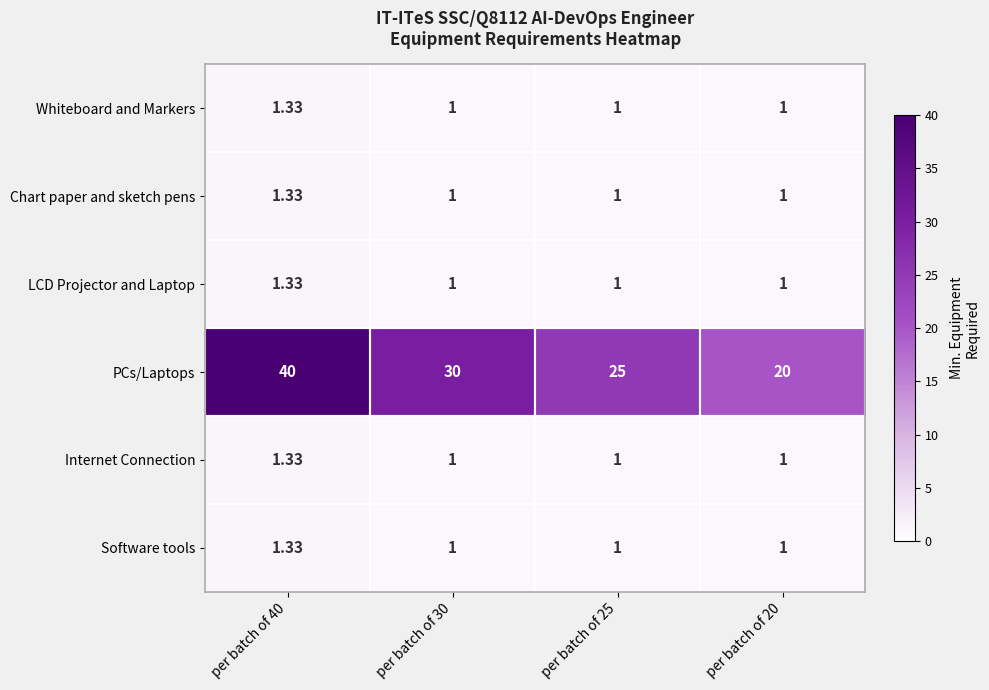

Between per batch of 30 and per batch of 25, which series saw the biggest shift?

PCs/Laptops